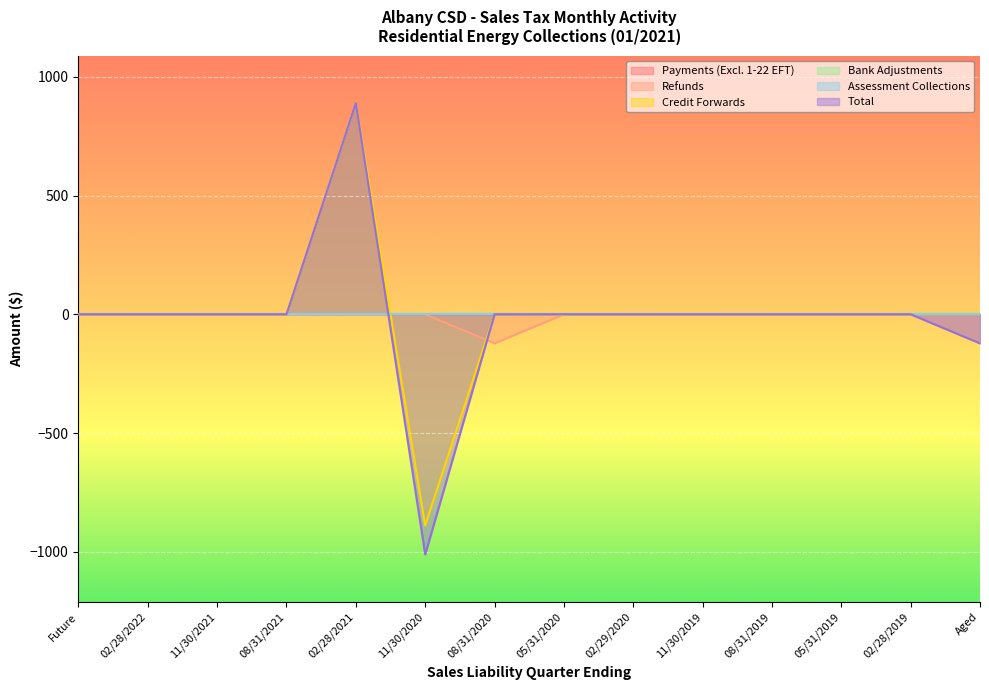

At which category does Total reach its first local peak?

02/28/2021